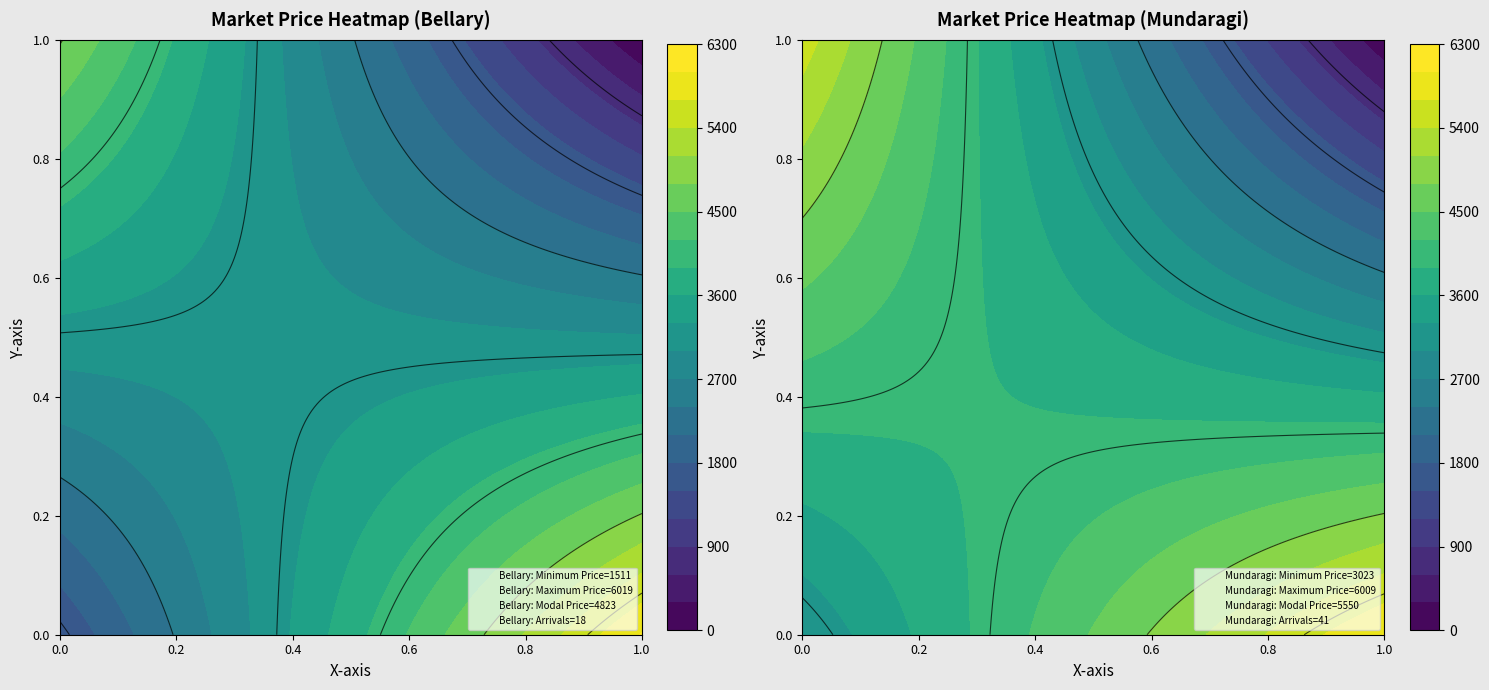

At which label is Mundaragi closest to 3025?

Minimum Price